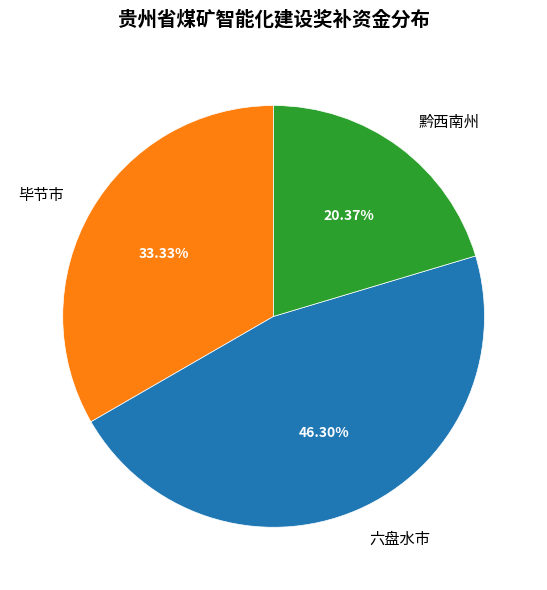

Count the number of slices in the pie.

3